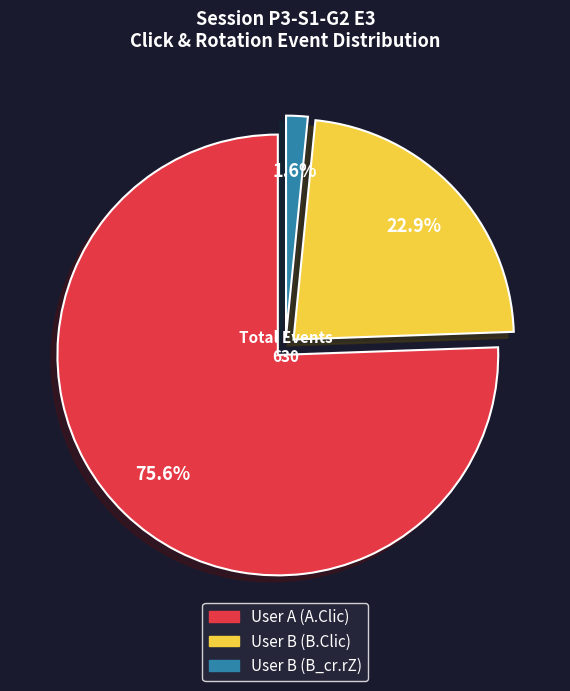

Between User B (B_cr.rZ) and User B (B.Clic), which is larger?

User B (B.Clic)